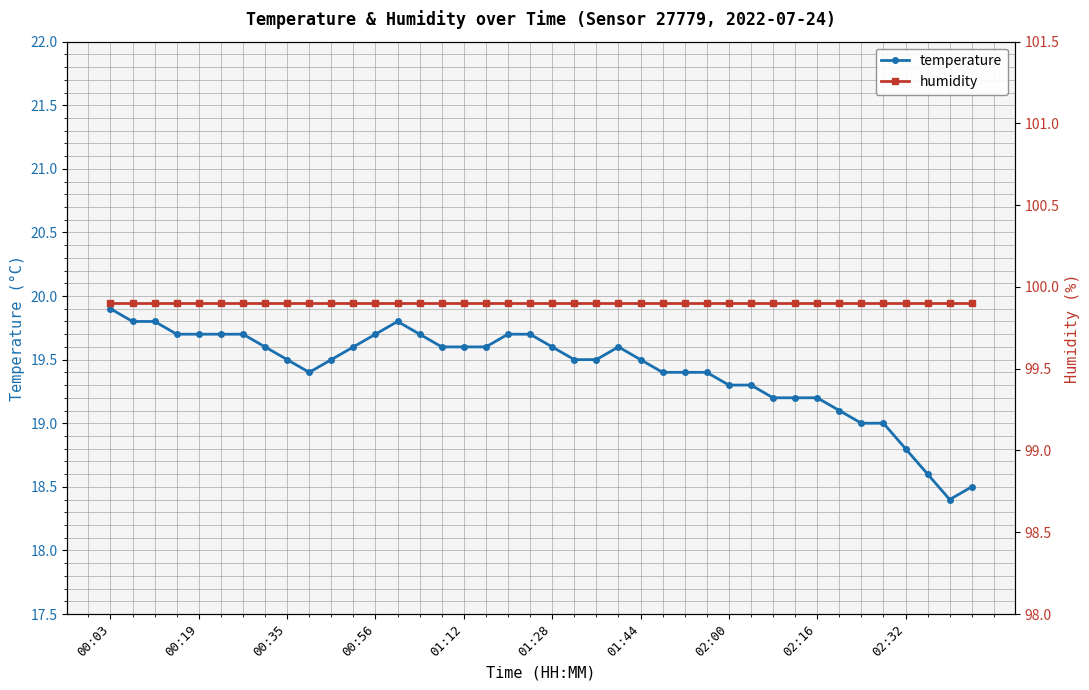

The temperature series shows 29.6 at 02:32. True or false?

False